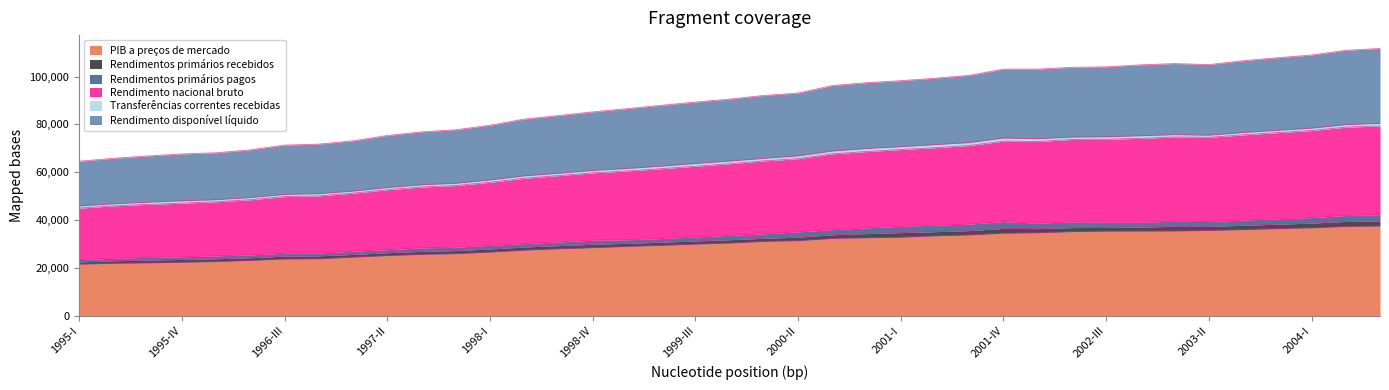

How many data points in Rendimento nacional bruto are less than 31781?

19